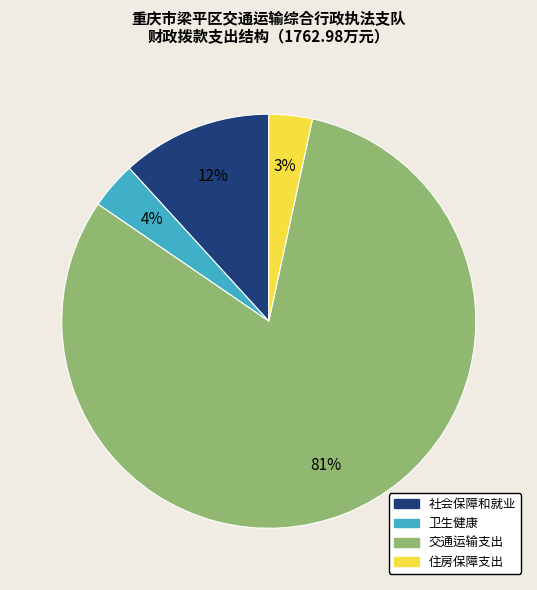

To the nearest percent, what is the difference between the largest and smallest slice percentages?

78%